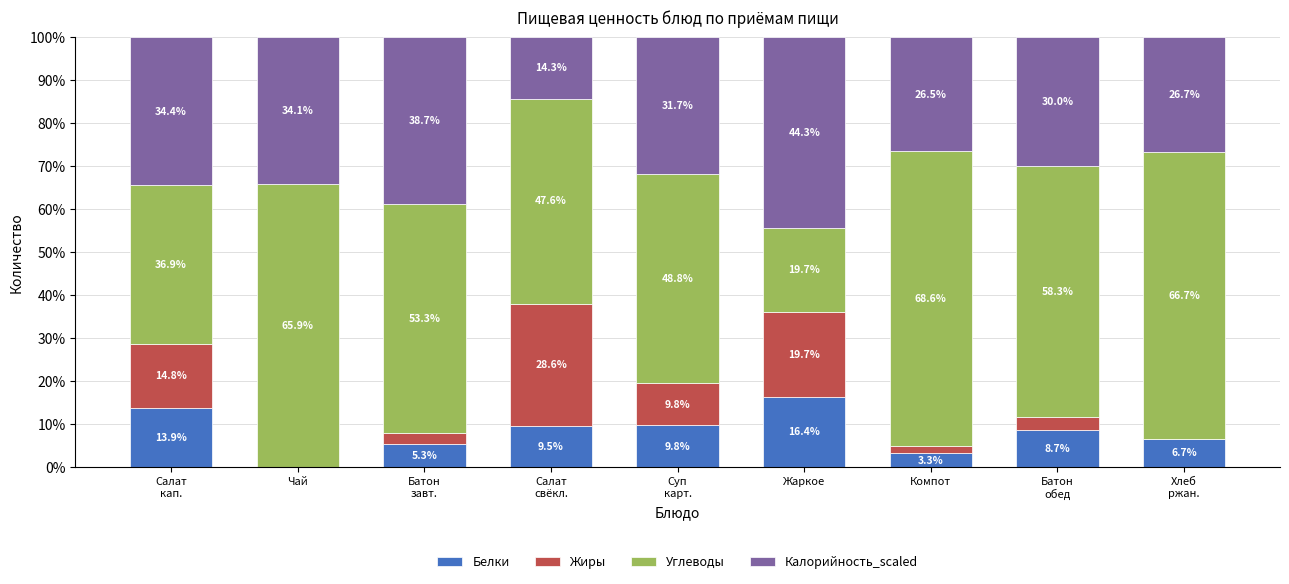

True or false: Белки has a value of 14.7 at Салат
свёкл..

False